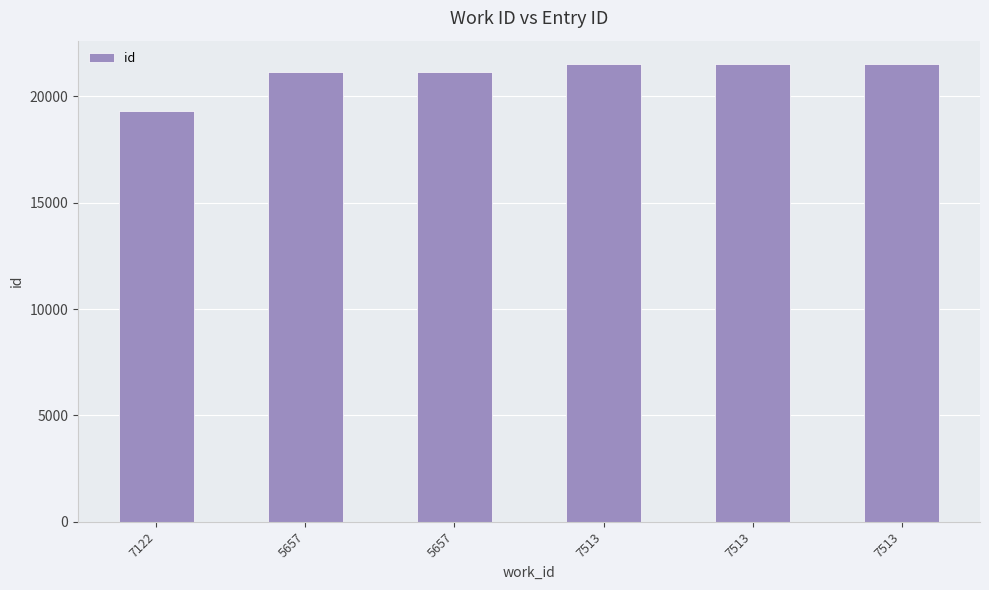

What is the difference between the maximum and second lowest values?

408